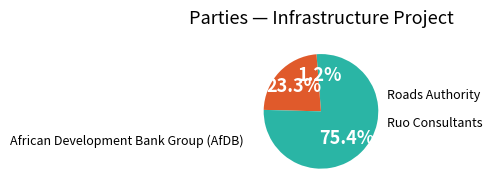

Approximately how many times larger is the value at Ruo Consultants compared to Roads Authority?

18.7